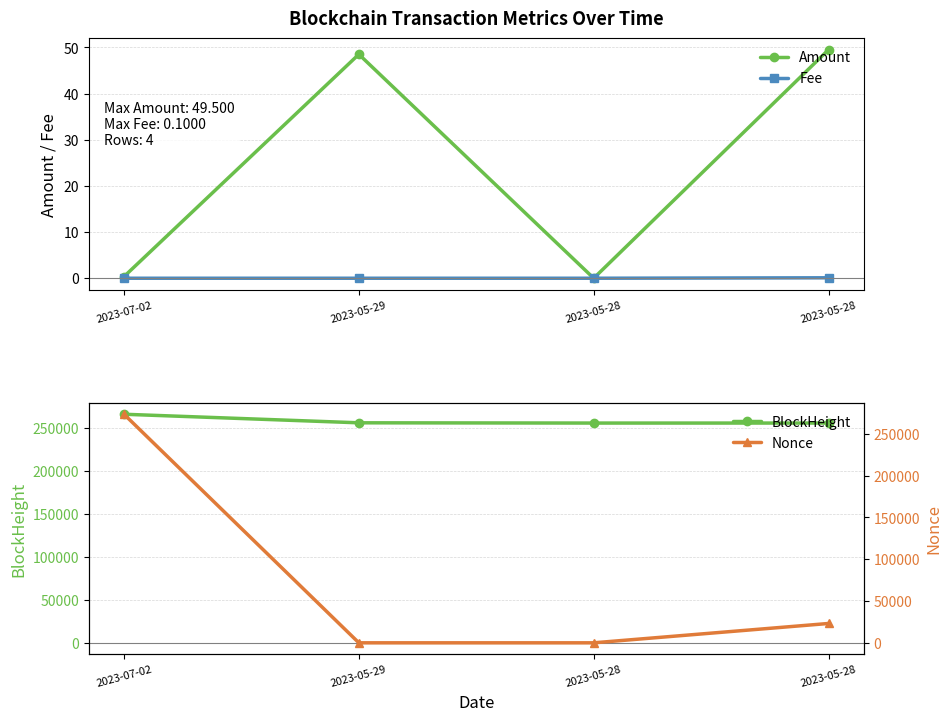

Which series has the widest spread of values?

Nonce